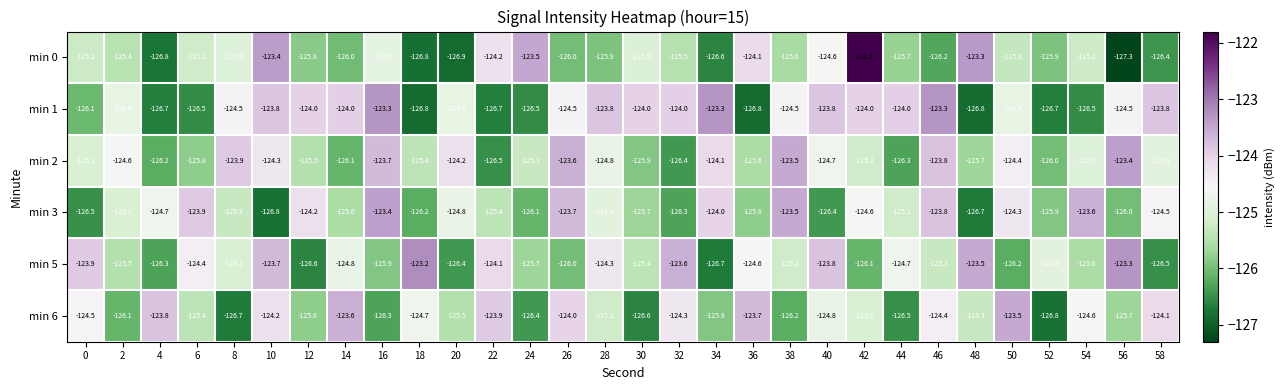

At 48, list the series in order from largest to smallest.

min 0, min 5, min 6, min 2, min 3, min 1